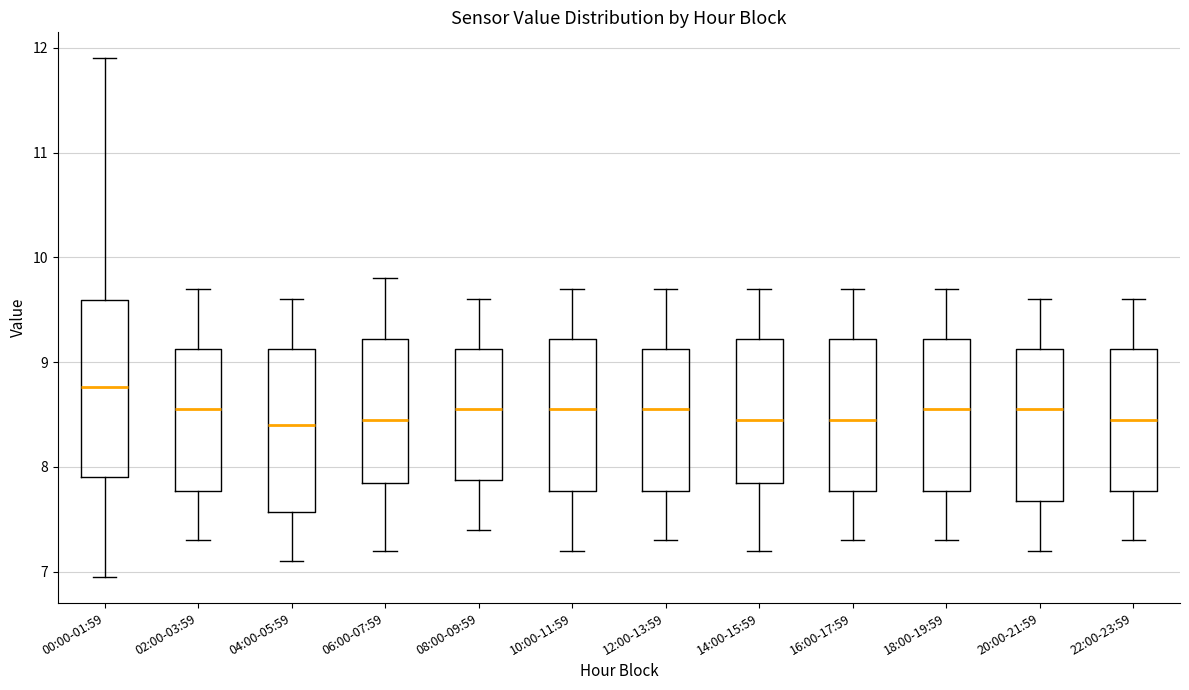

Where is the lower edge of the box for 22:00-23:59 on the y-axis? The values are not printed on the chart, so give them approximately, as read against the axis.

7.8